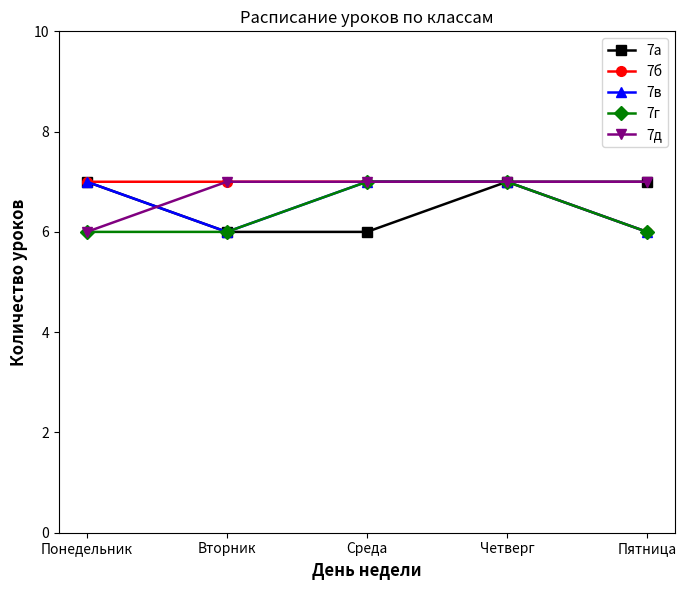

Reading left to right, list all the values displayed in this chart.

7а: Понедельник=7	Вторник=6	Среда=6	Четверг=7	Пятница=7
7б: Понедельник=7	Вторник=7	Среда=7	Четверг=7	Пятница=6
7в: Понедельник=7	Вторник=6	Среда=7	Четверг=7	Пятница=6
7г: Понедельник=6	Вторник=6	Среда=7	Четверг=7	Пятница=6
7д: Понедельник=6	Вторник=7	Среда=7	Четверг=7	Пятница=7